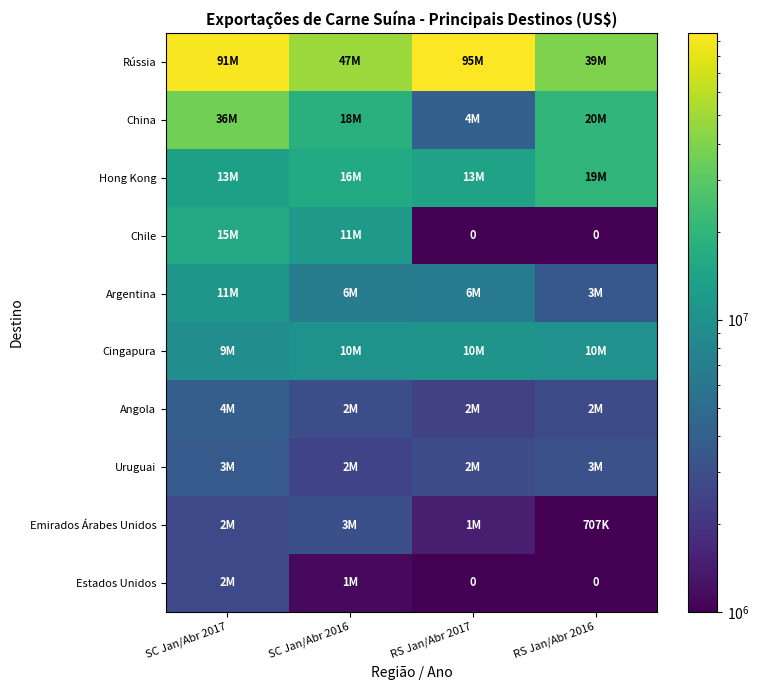

List the labels in order of Argentina value, smallest first.

RS Jan/Abr 2016, RS Jan/Abr 2017, SC Jan/Abr 2016, SC Jan/Abr 2017